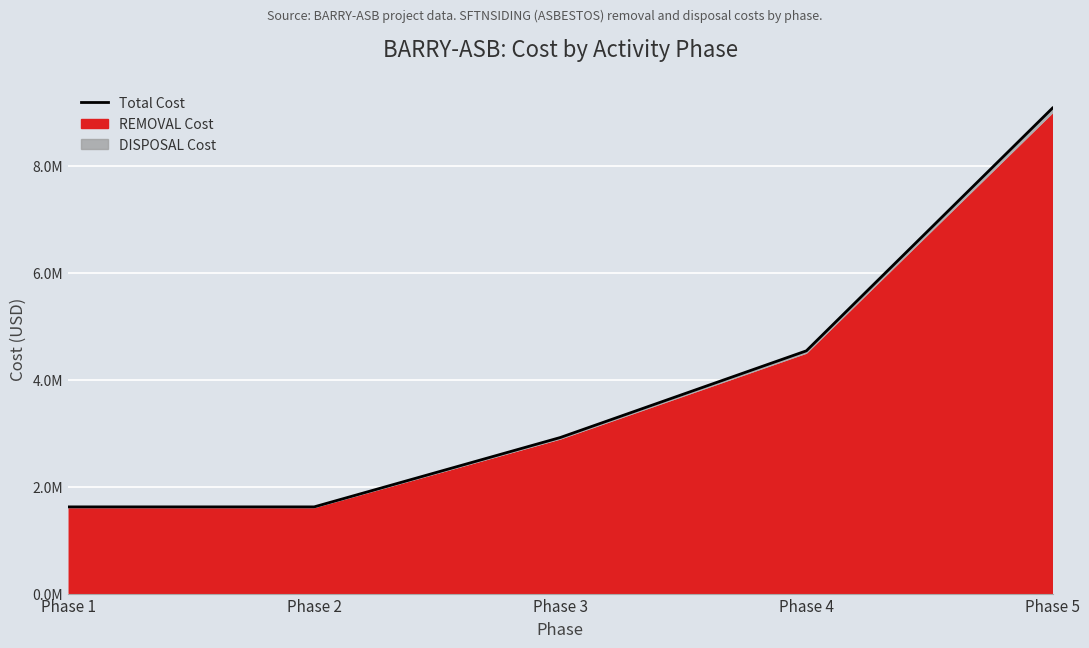

What is the difference between the values at Phase 3 and Phase 2?

1298825.7